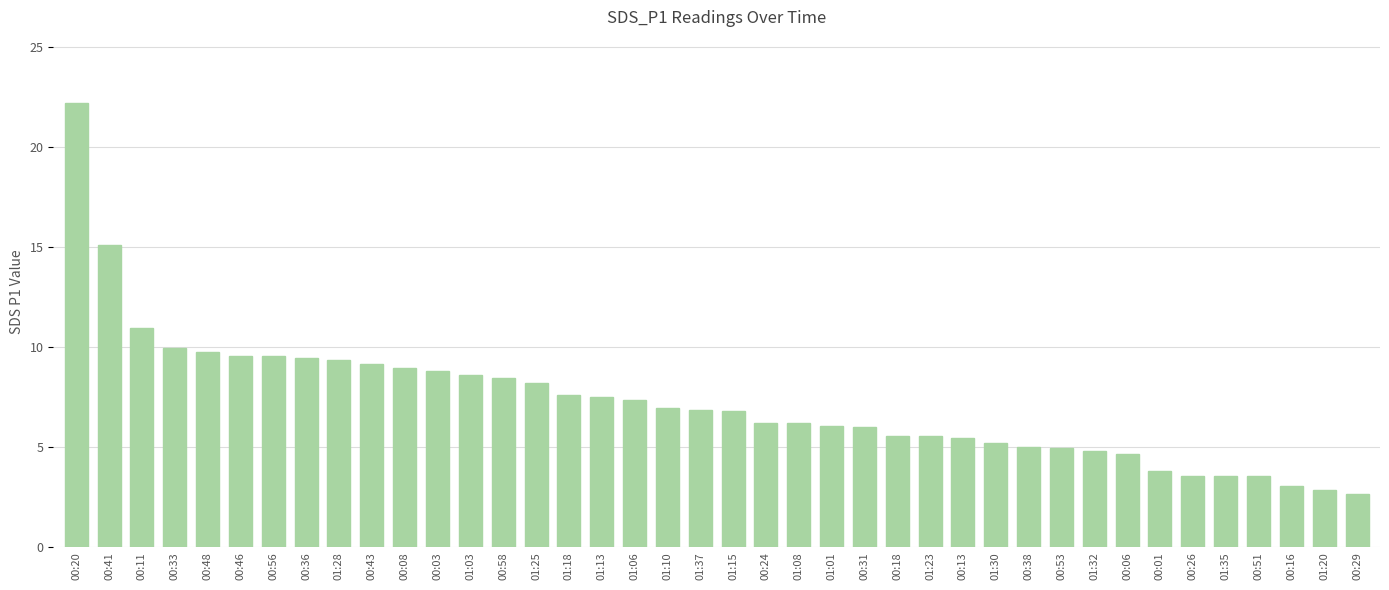

What is the average value?

7.2